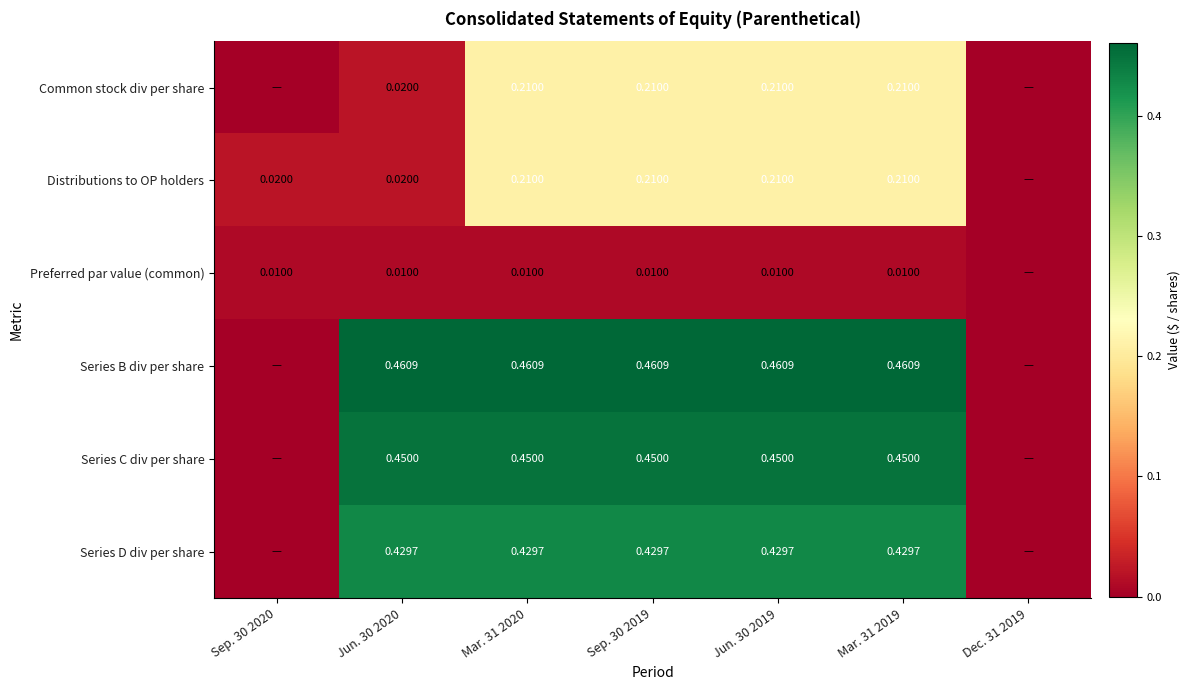

What is the difference between the maximum and minimum values in the Series D div per share series?

0.4